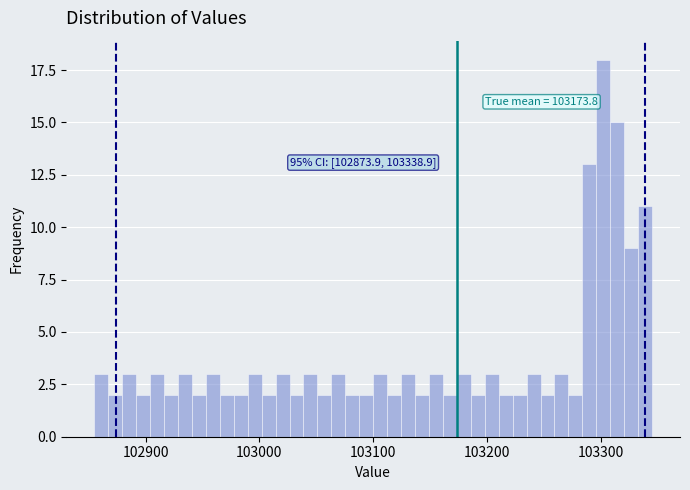

Read against the x-axis, roughly where is the centre of the tallest bar?

103300